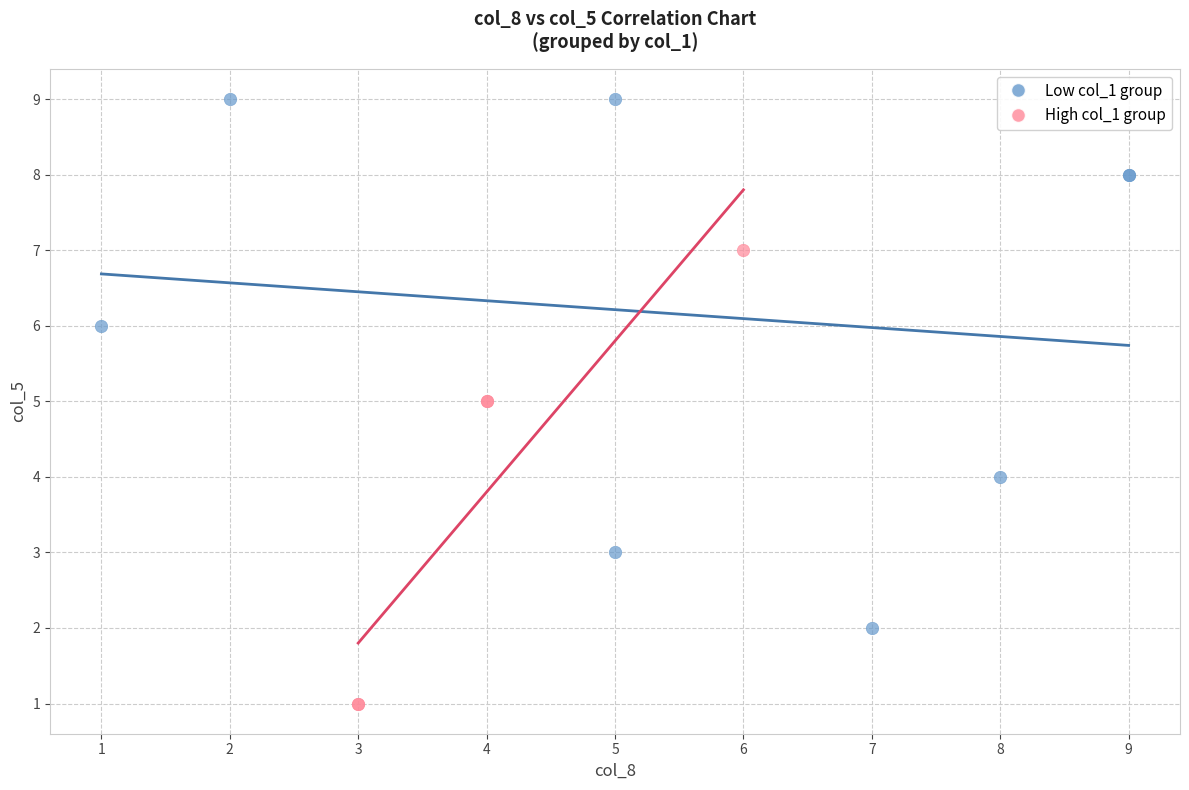

What are all the series names shown in the legend?

Low col_1 group, High col_1 group